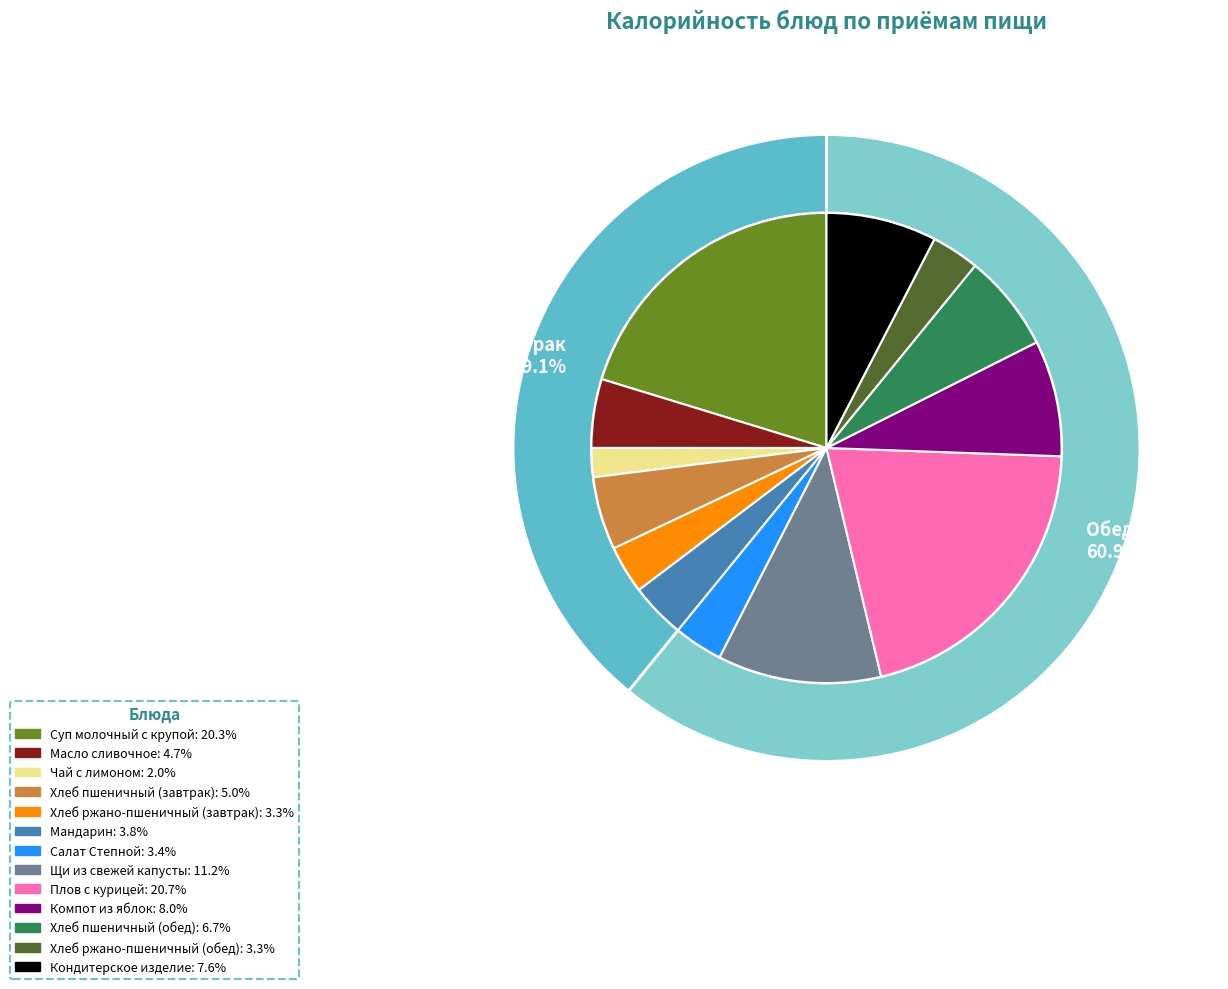

Which category has the smallest portion of the pie?

Чай с лимоном